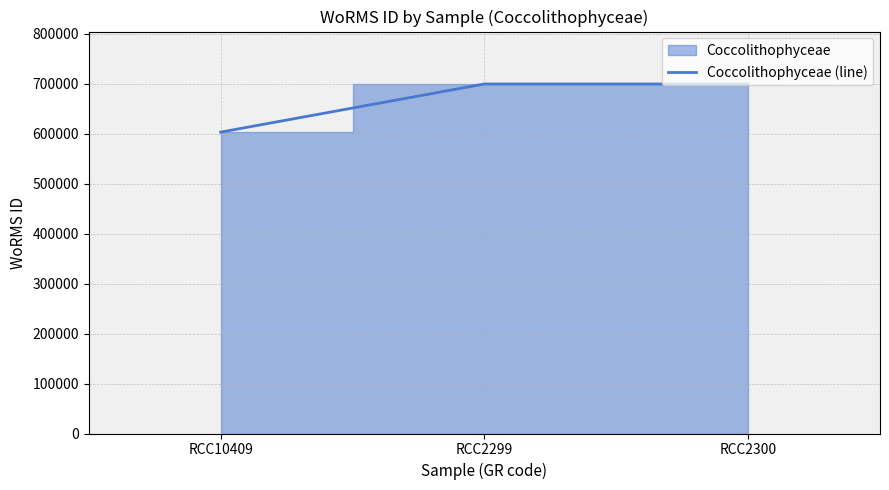

Is it true that the value at RCC2299 is 699623?

True